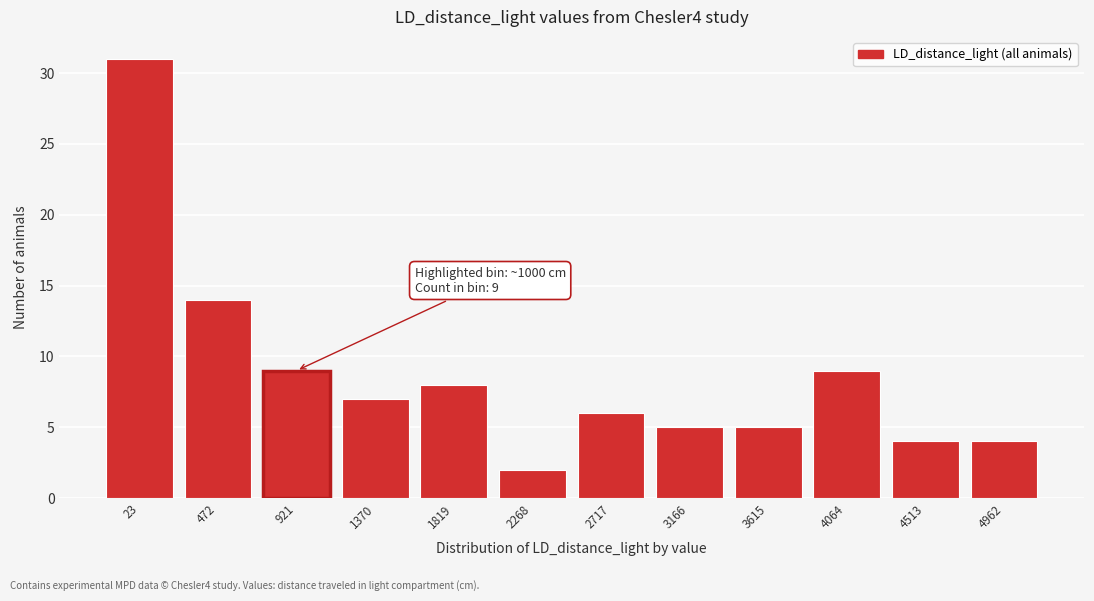

Reading right to left, transcribe all the data shown in this chart.

4	4	9	5	5	6	2	8	7	9	14	31